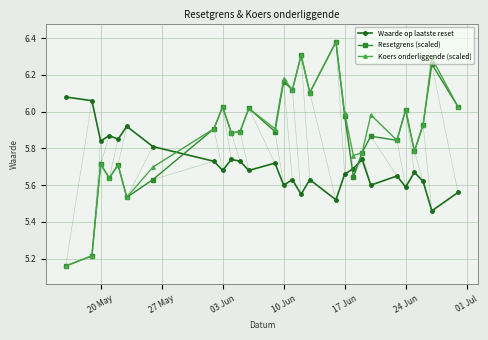

Is it true that Resetgrens (scaled) equals 2.5 at 03 Jun?

False